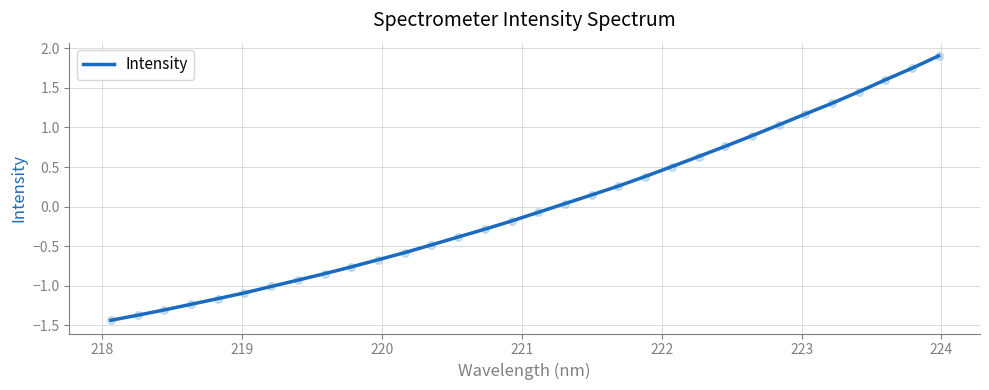

What is the maximum value shown in the chart?

1.9